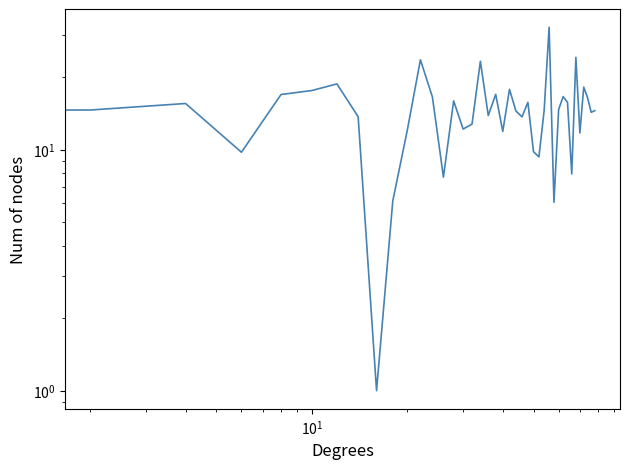

How many categories are shown in the chart?

40